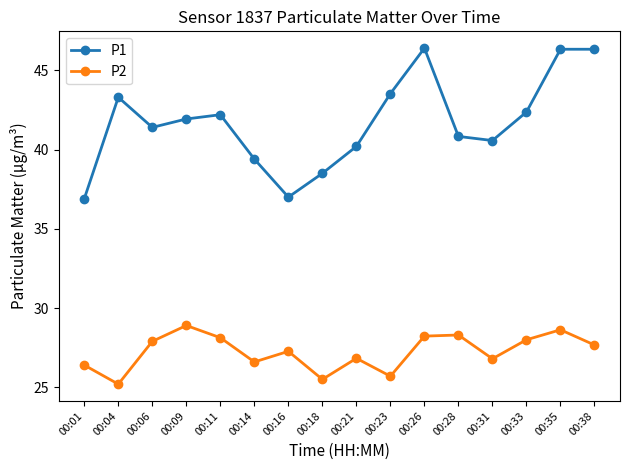

How many lines are shown in the chart?

2